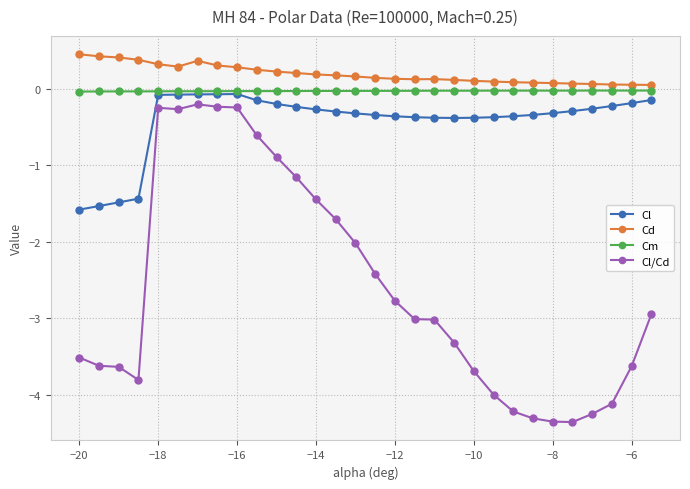

What is the value of the Cl point at the 18th from the left?

-0.4